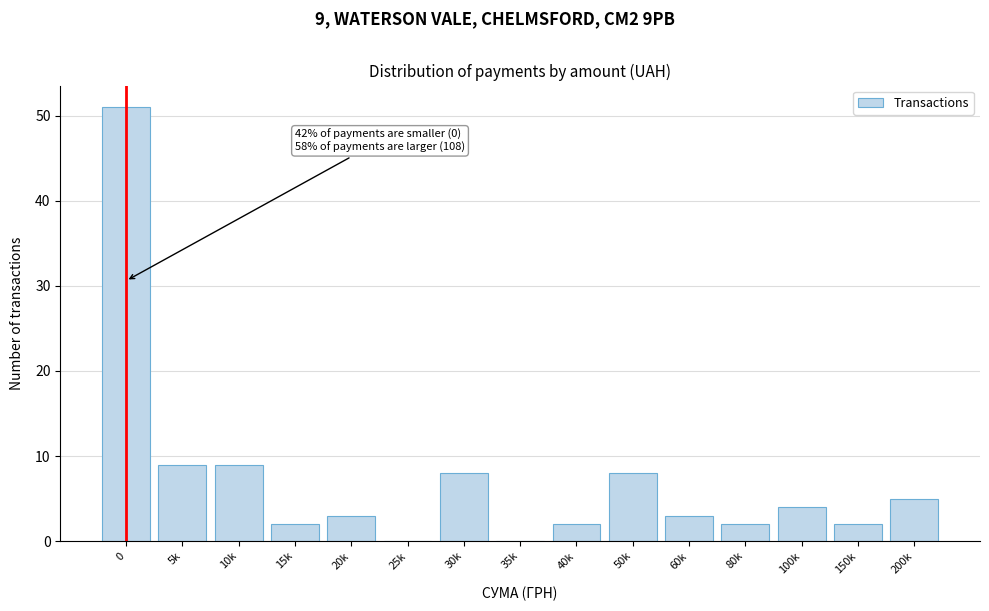

Reading right to left, what are all the values shown in this chart?

200k=5	150k=2	100k=4	80k=2	60k=3	50k=8	40k=2	35k=0	30k=8	25k=0	20k=3	15k=2	10k=9	5k=9	0=51